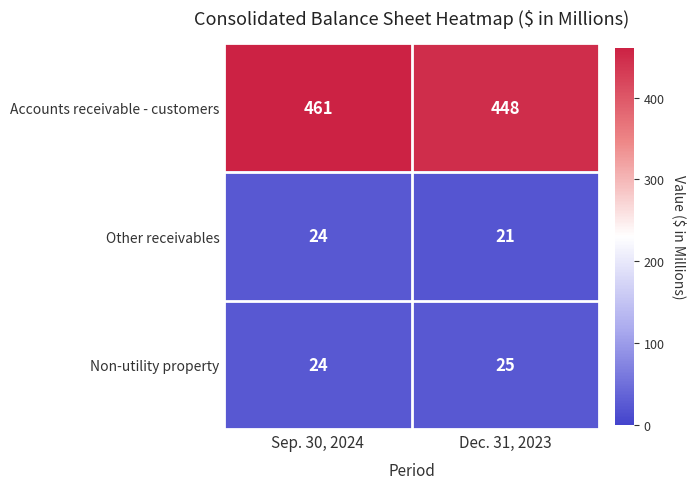

What is the highest value of the Other receivables series?

24